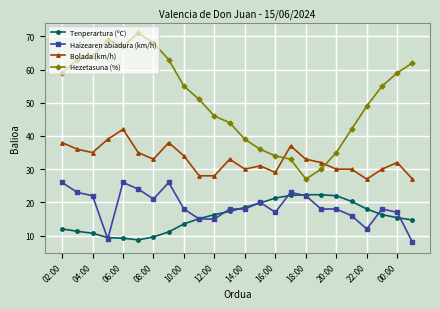

How many times do Bolada (km/h) and Hezetasuna (%) cross each other?

2